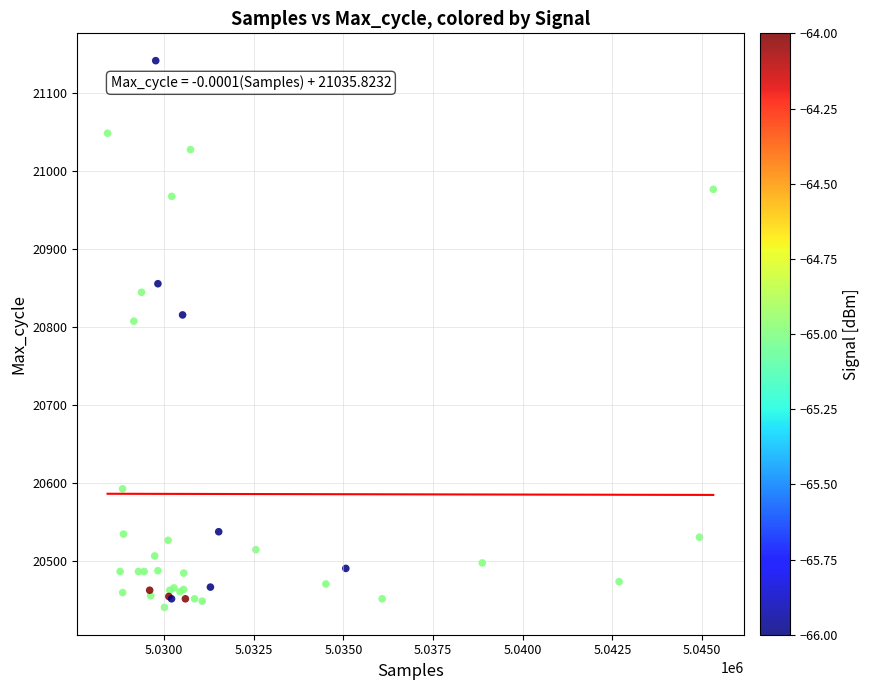

What Y value in the scatter plot is closest to 20791?

20808